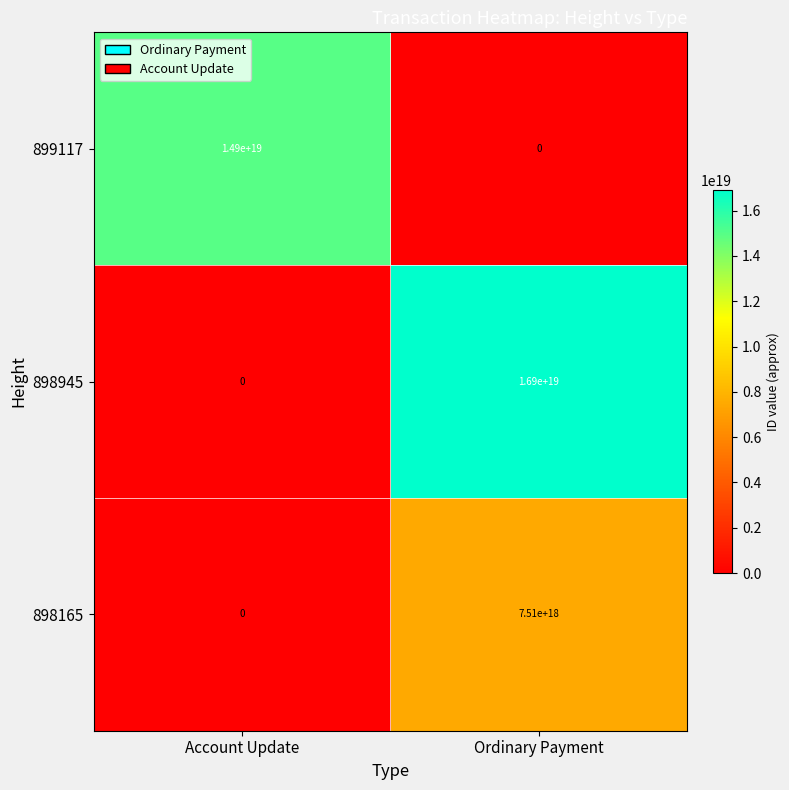

List the series in order of their overall mean, highest first.

898945, 899117, 898165